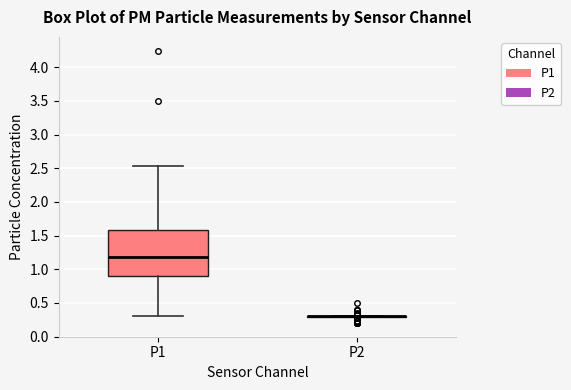

Comparing the boxes themselves (not the whiskers), which one is the tallest?

P1